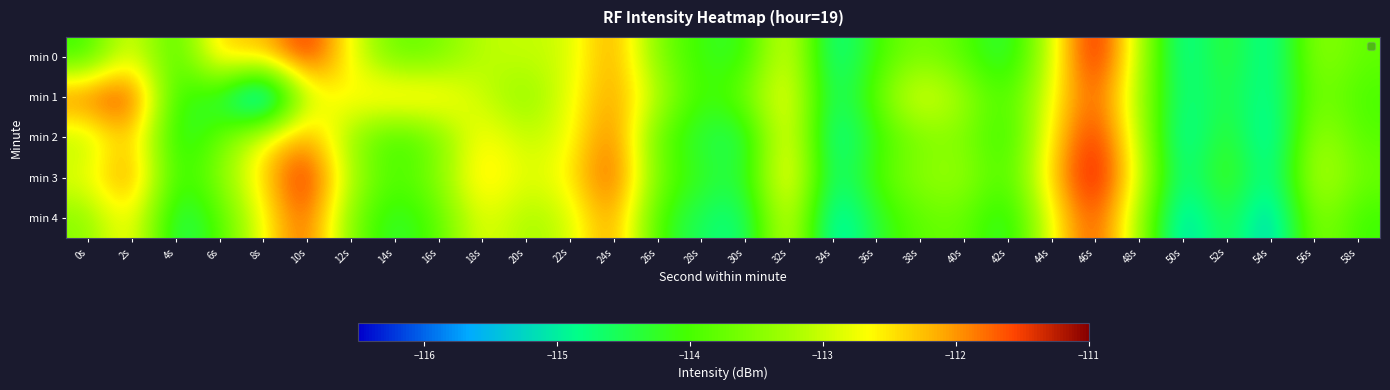

List the series in order of their peak value, highest first.

min 3, min 0, min 2, min 1, min 4